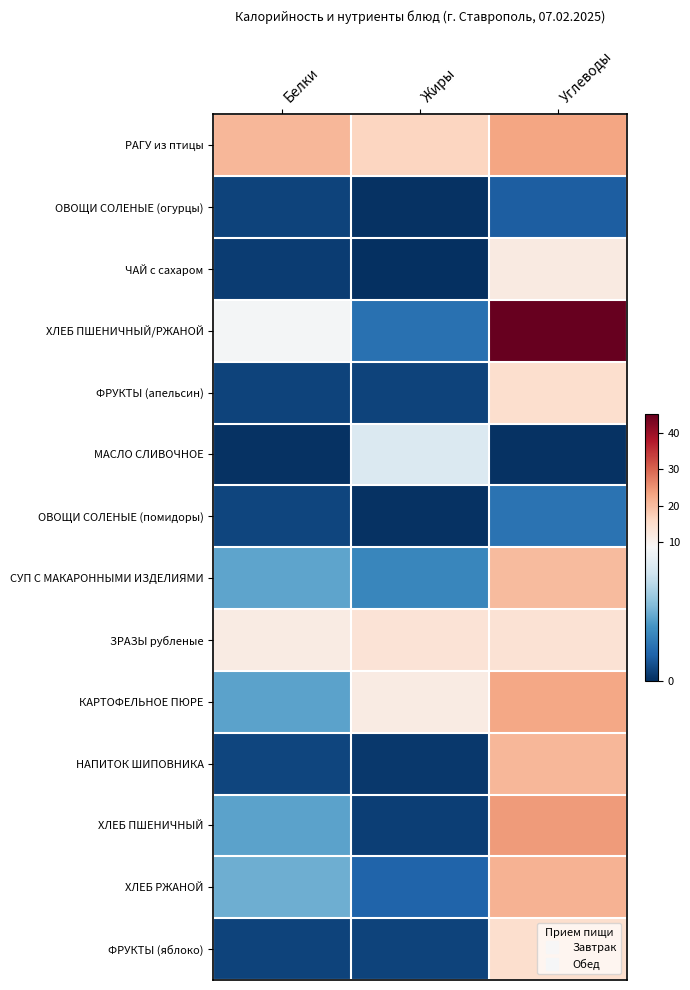

List the series in order of their peak value, highest first.

ХЛЕБ ПШЕНИЧНЫЙ/РЖАНОЙ, ХЛЕБ ПШЕНИЧНЫЙ, РАГУ из птицы, КАРТОФЕЛЬНОЕ ПЮРЕ, ХЛЕБ РЖАНОЙ, НАПИТОК ШИПОВНИКА, СУП С МАКАРОННЫМИ ИЗДЕЛИЯМИ, ФРУКТЫ (апельсин), ФРУКТЫ (яблоко), ЗРАЗЫ рубленые, ЧАЙ с сахаром, МАСЛО СЛИВОЧНОЕ, ОВОЩИ СОЛЕНЫЕ (помидоры), ОВОЩИ СОЛЕНЫЕ (огурцы)